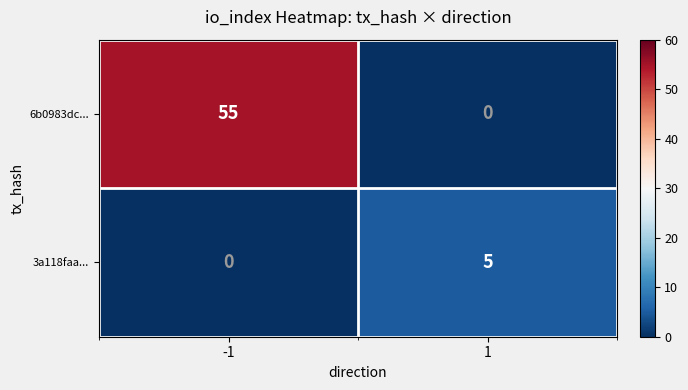

What is the difference between the 3a118faa... values at -1 and 1?

5